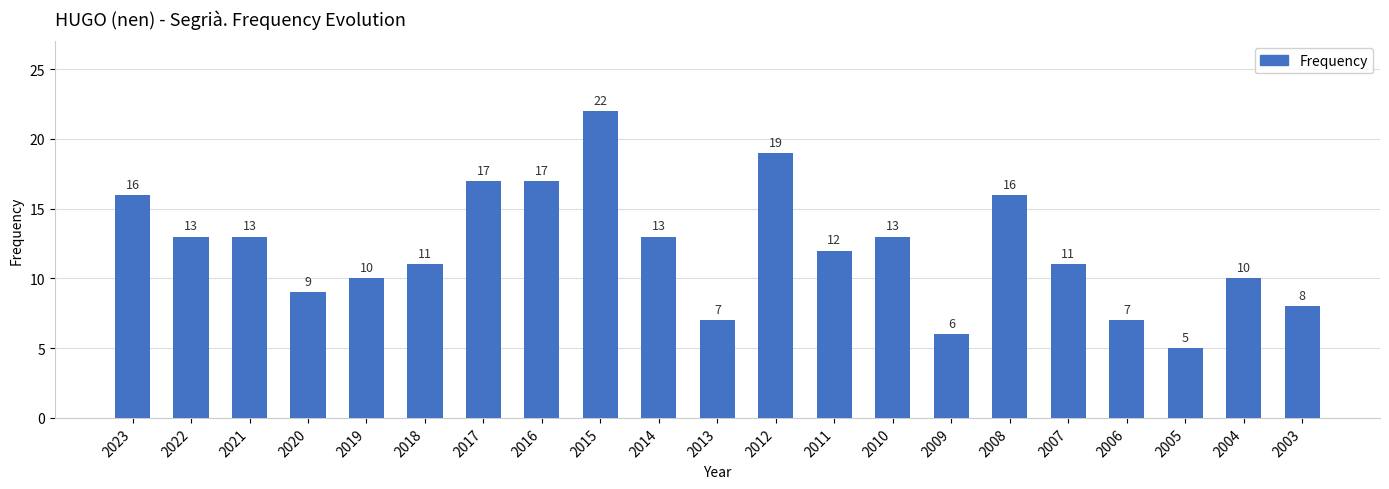

Reading left to right, transcribe all the data shown in this chart.

16	13	13	9	10	11	17	17	22	13	7	19	12	13	6	16	11	7	5	10	8